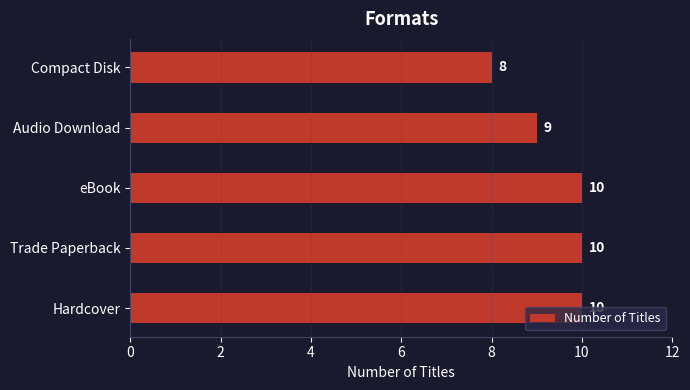

True or false: the data shows 18 at Trade Paperback.

False